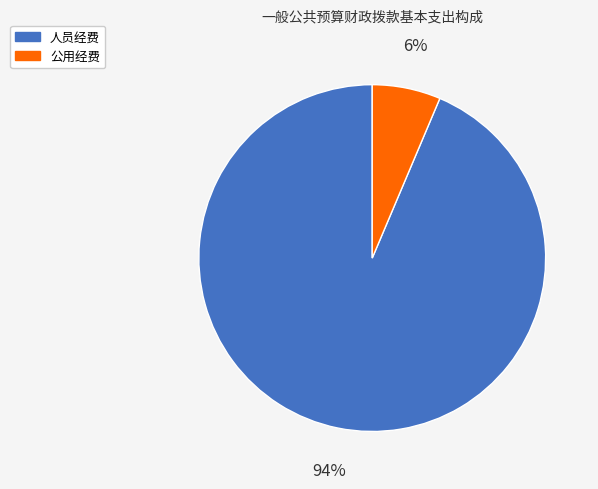

To the nearest percent, what is the combined percentage of 人员经费 and 公用经费?

100%